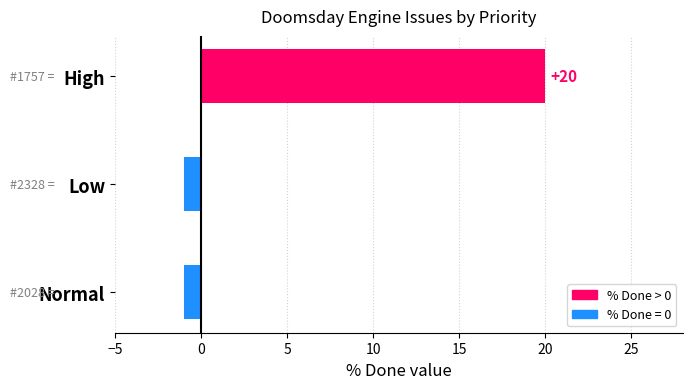

List the labels in order of value, smallest first.

Normal, Low, High